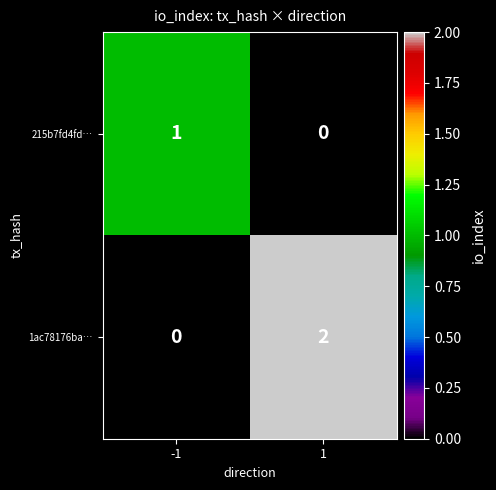

Reading left to right, list all the values displayed in this chart.

215b7fd4fd…: 1	0
1ac78176ba…: 0	2